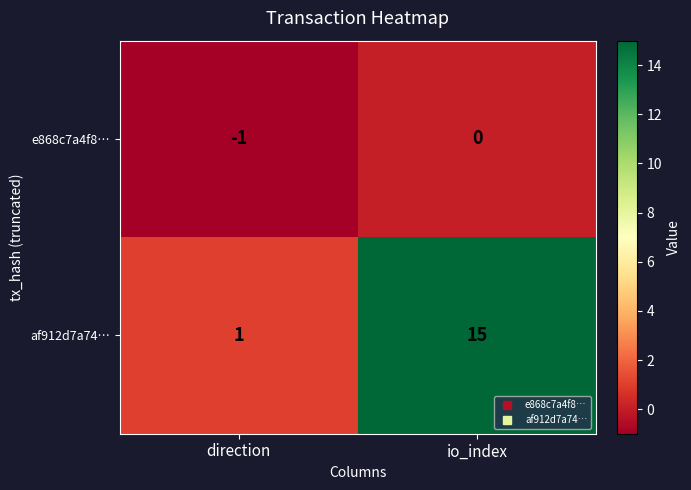

How many categories are shown in the chart?

2